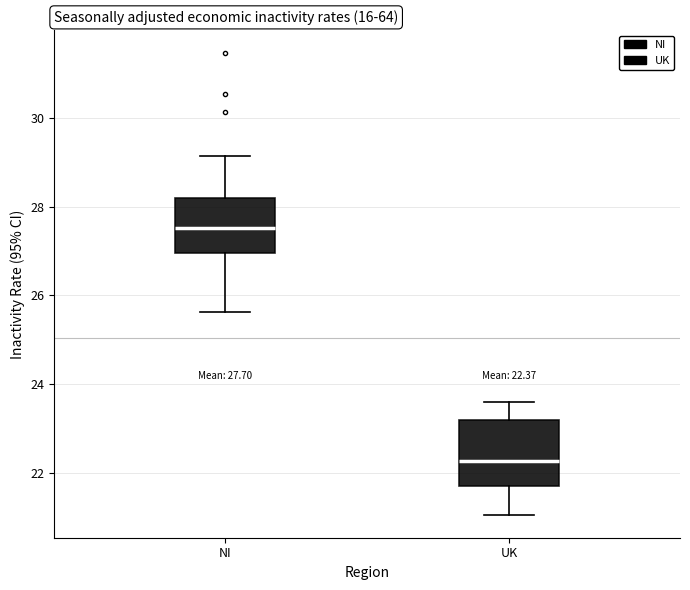

Comparing the boxes themselves (not the whiskers), which one is the tallest?

UK